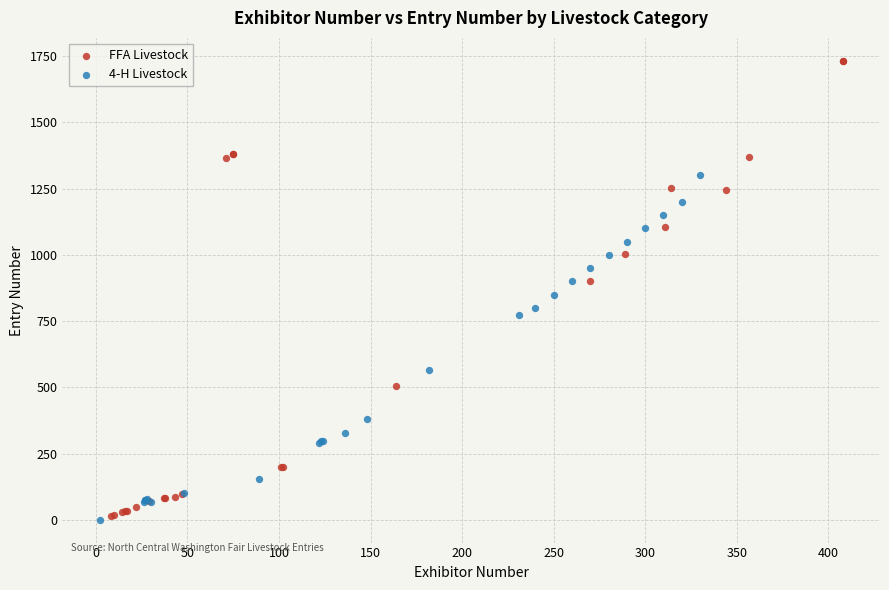

Which series has the largest Y range (max minus min)?

FFA Livestock